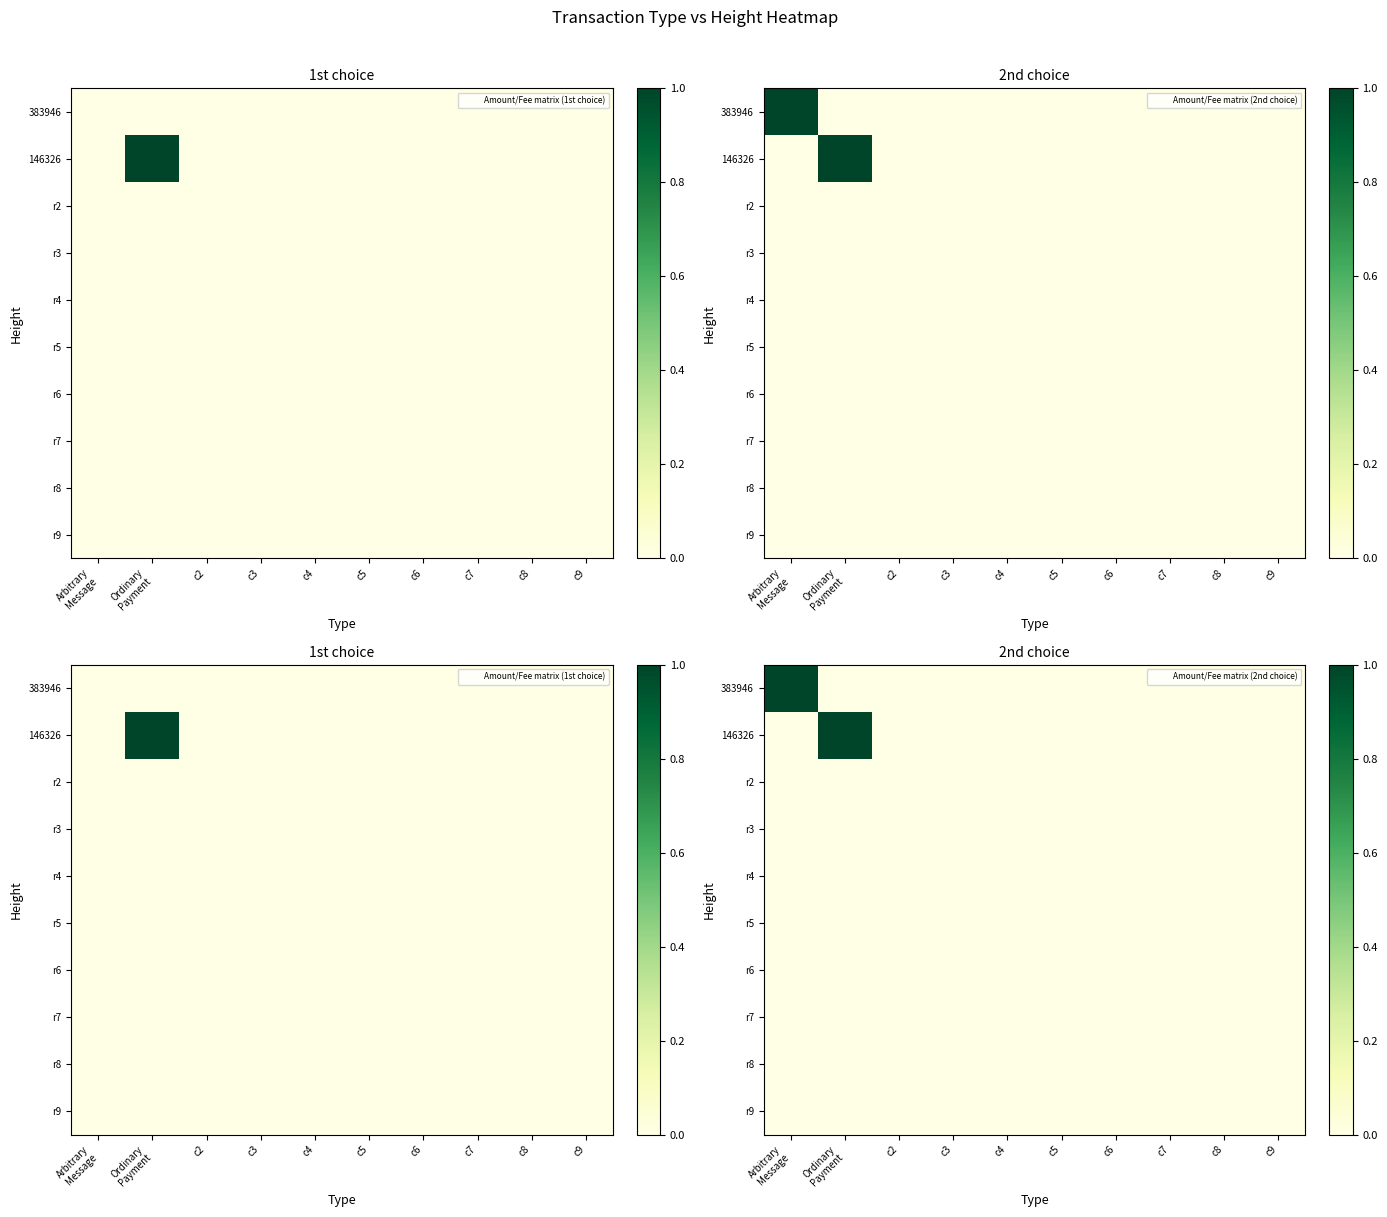

List the series in order of their peak value, lowest first.

r2, r3, r4, r5, r6, r7, r8, r9, 383946, 146326